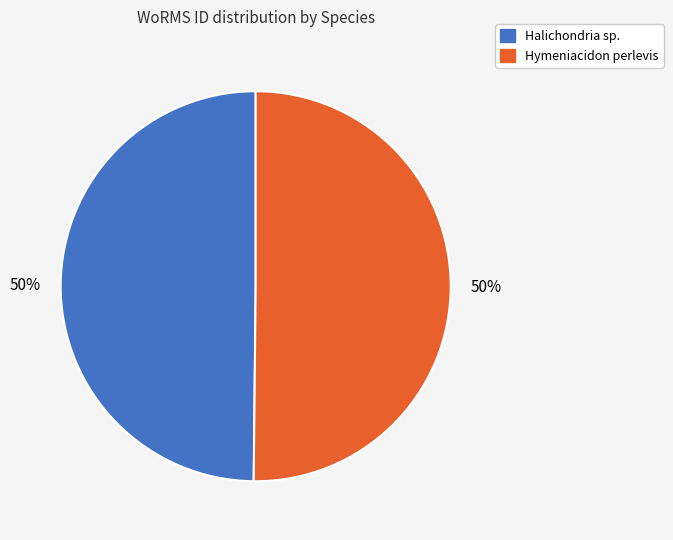

What is the ratio of the value at Hymeniacidon perlevis to the value at Halichondria sp.?

1.0